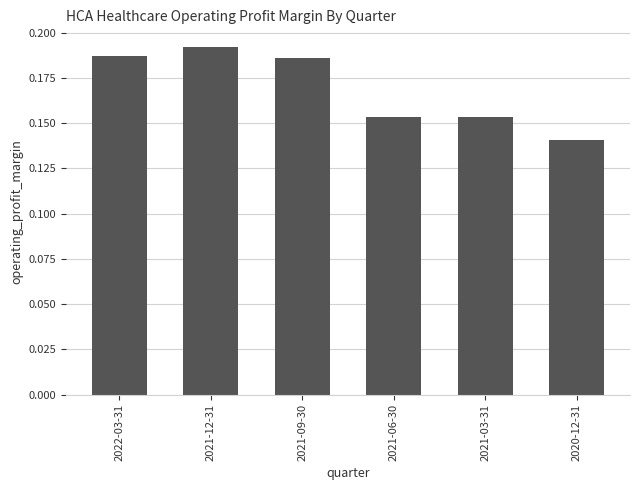

At which category does the chart reach its peak across all series?

2021-12-31